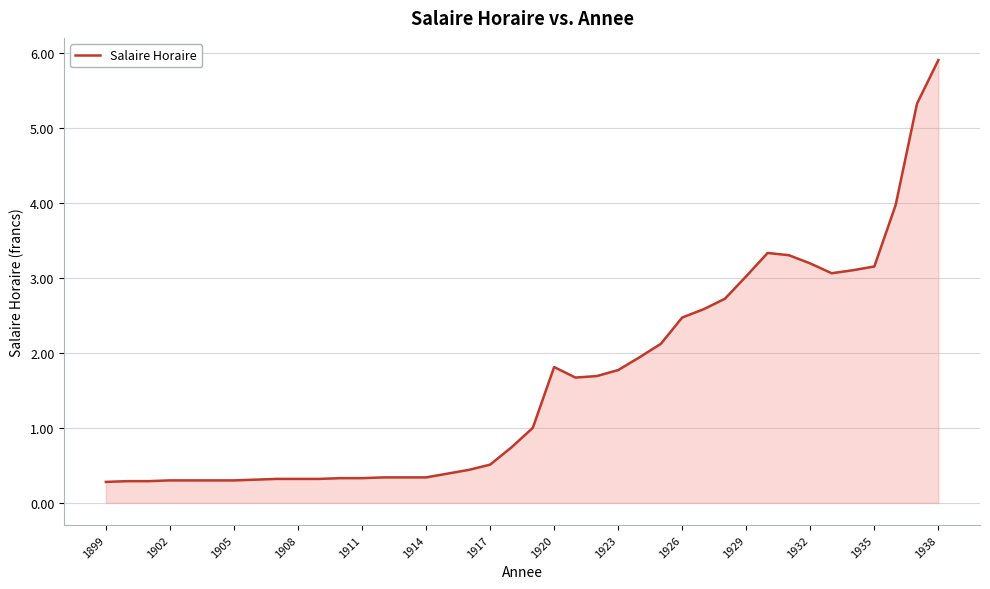

What is the difference between the maximum and minimum values?

5.6